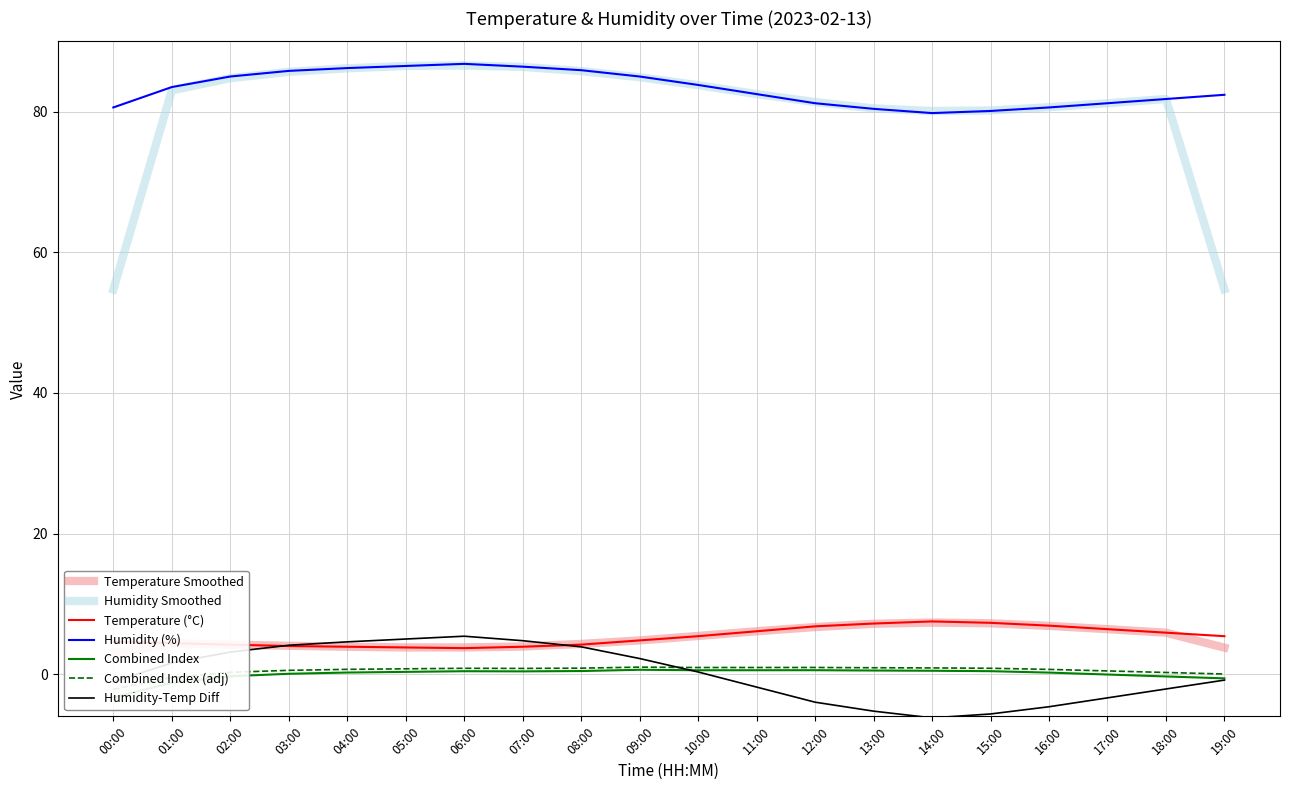

How many data points does each series have?

20